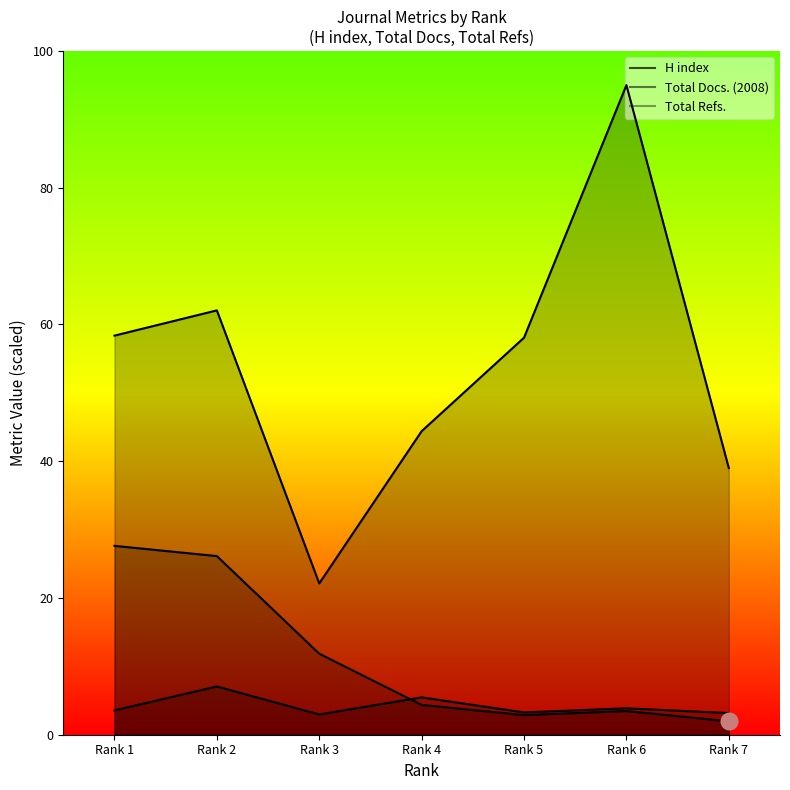

Which series has the largest range (max minus min)?

Total Refs.